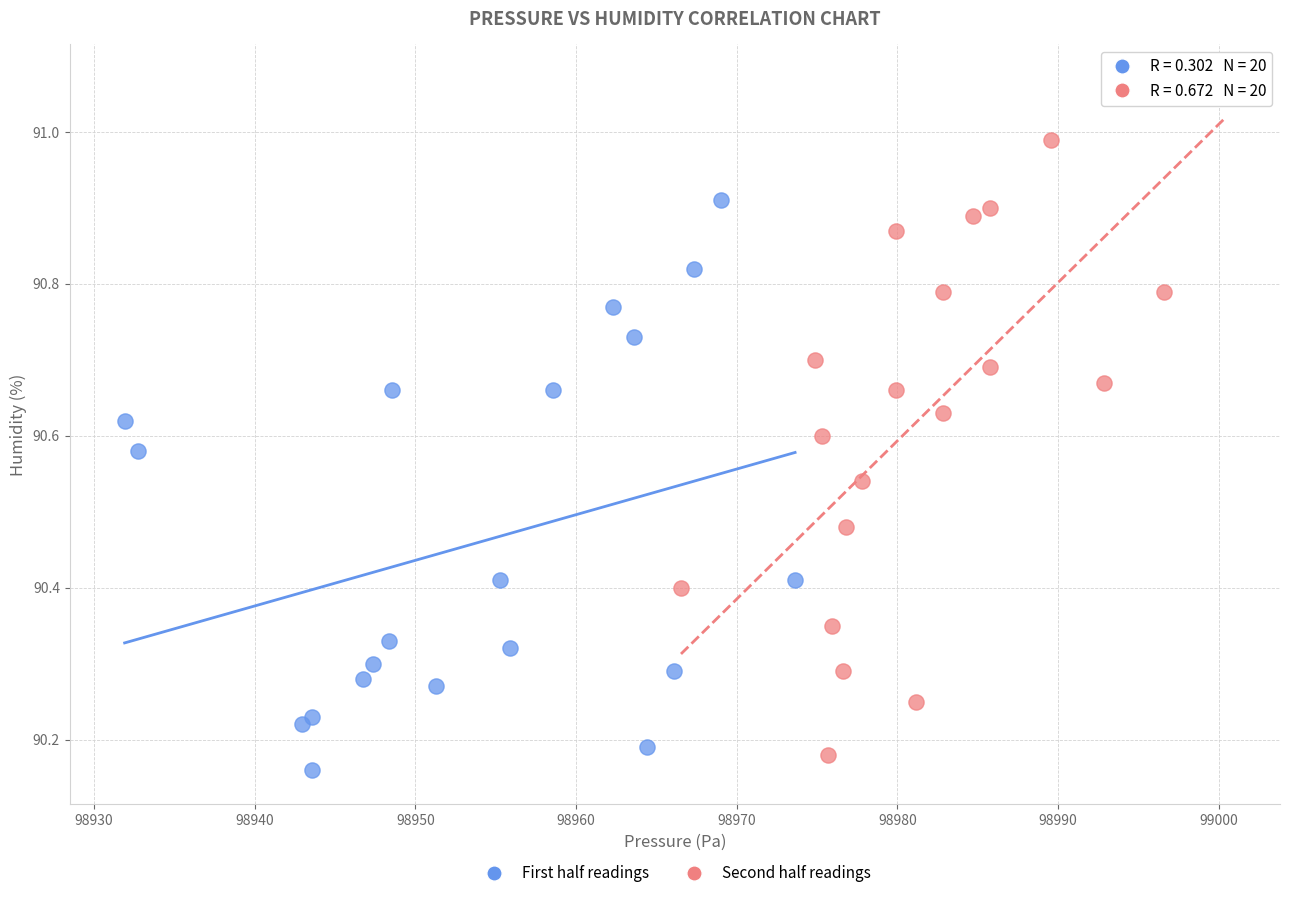

Which series has the largest Y range (max minus min)?

Second half readings